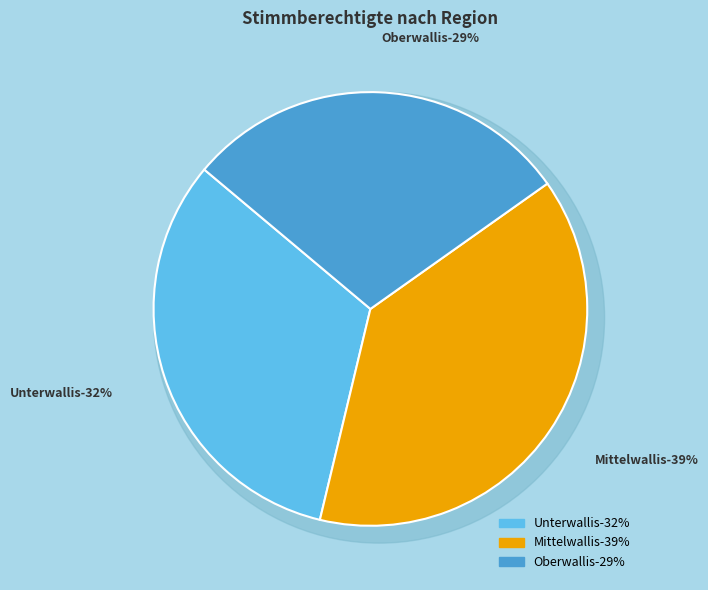

To the nearest percent, what portion does Mittelwallis represent?

39%